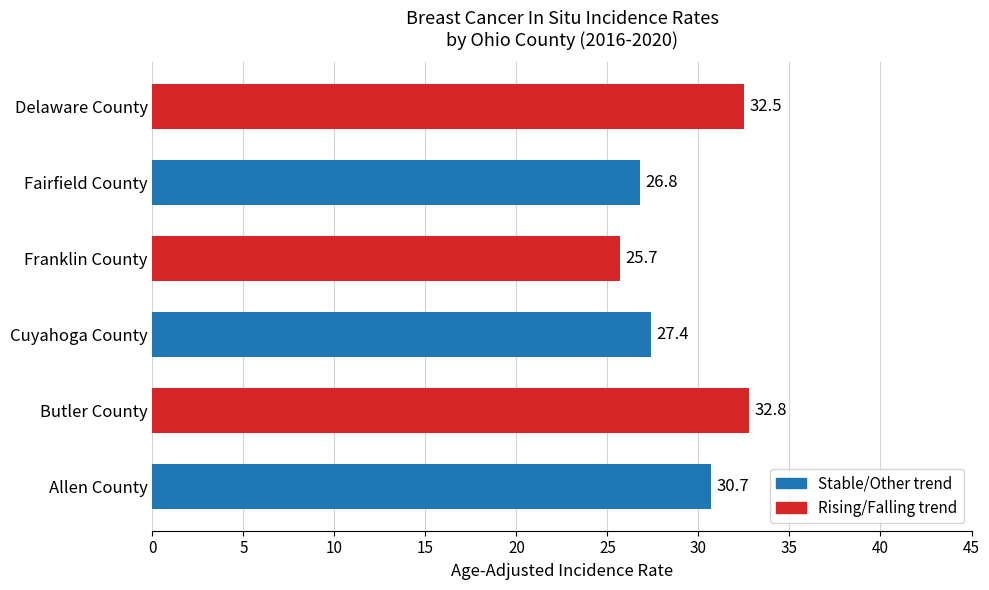

Which has a higher value, Franklin County or Cuyahoga County?

Cuyahoga County